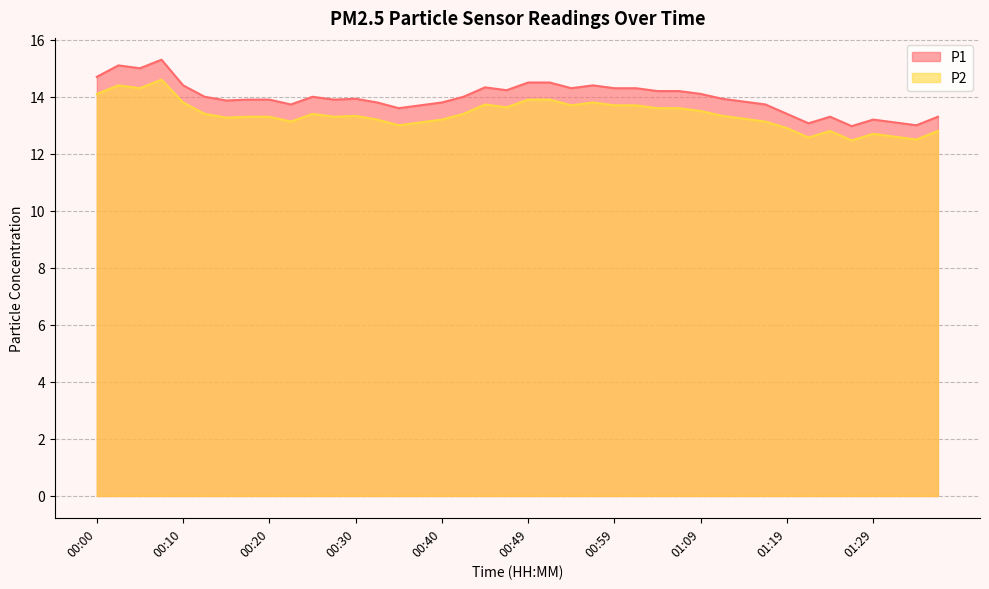

True or false: P1 and P2 intersect in this chart.

False